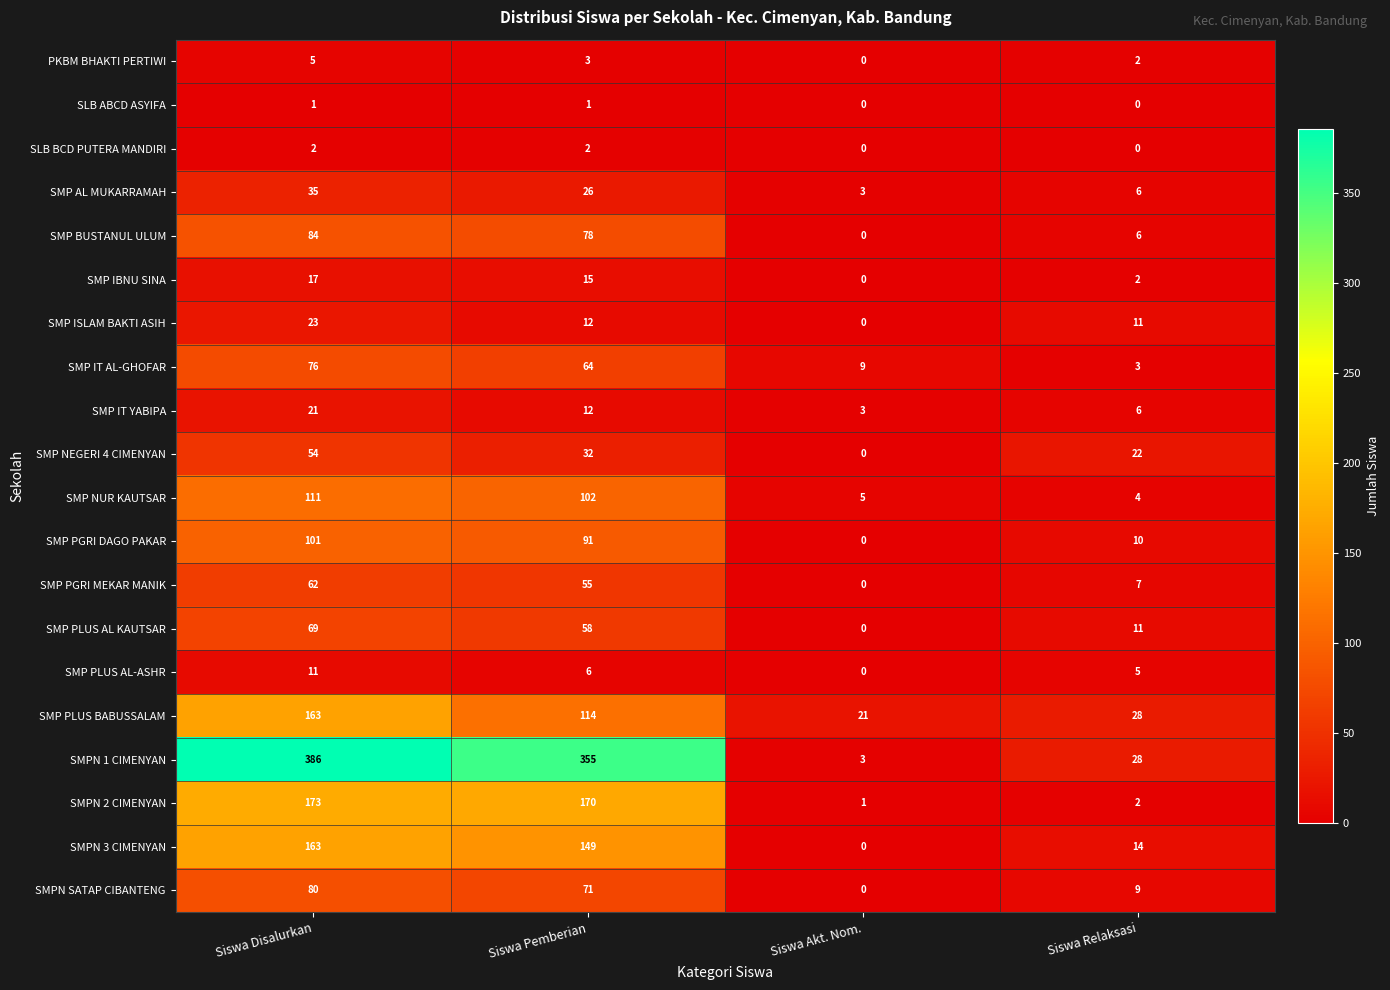

What is the greatest value displayed?

386